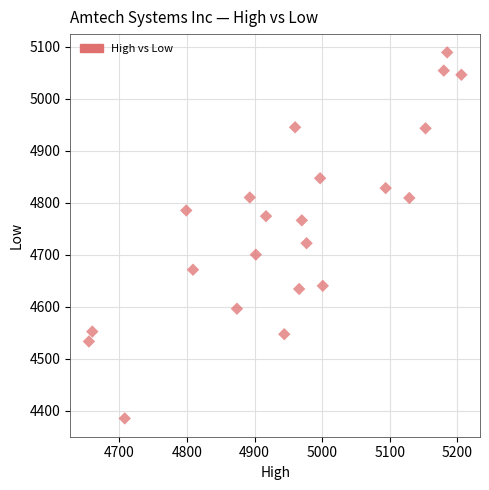

What Y value in the scatter plot is closest to 4737?

4722